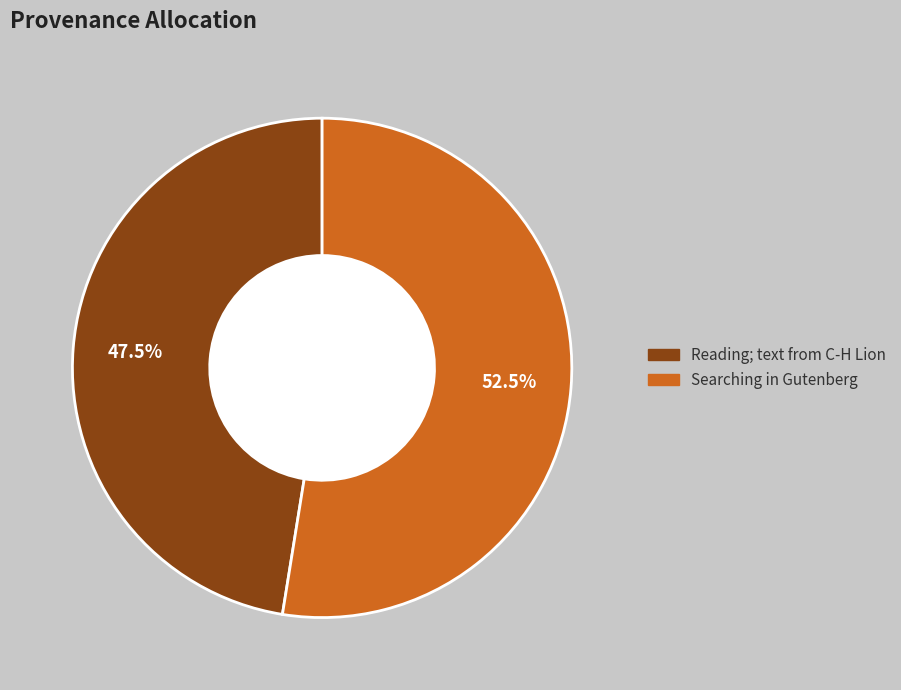

Which category has the biggest portion of the pie?

Searching in Gutenberg